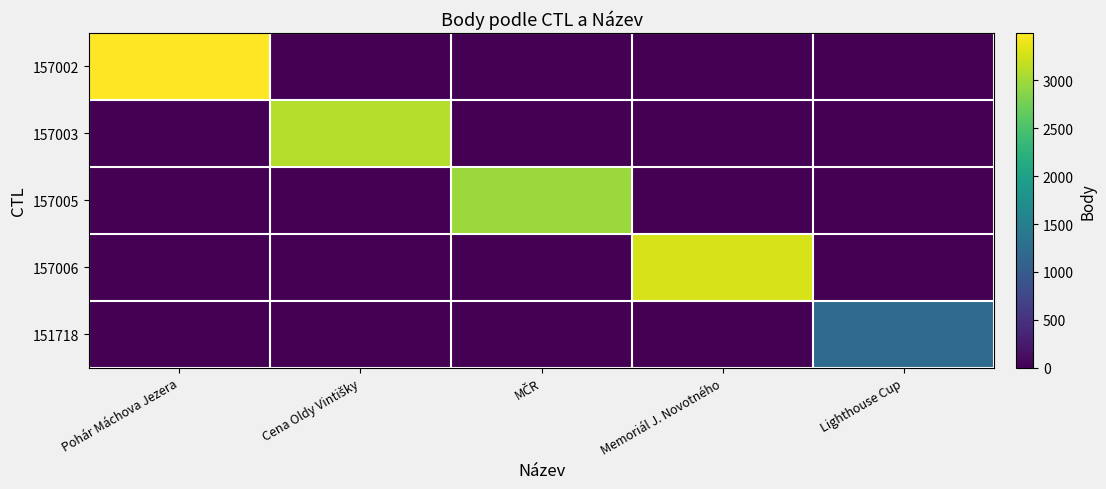

Rank the series by their maximum value, from highest to lowest.

157002, 157006, 157003, 157005, 151718